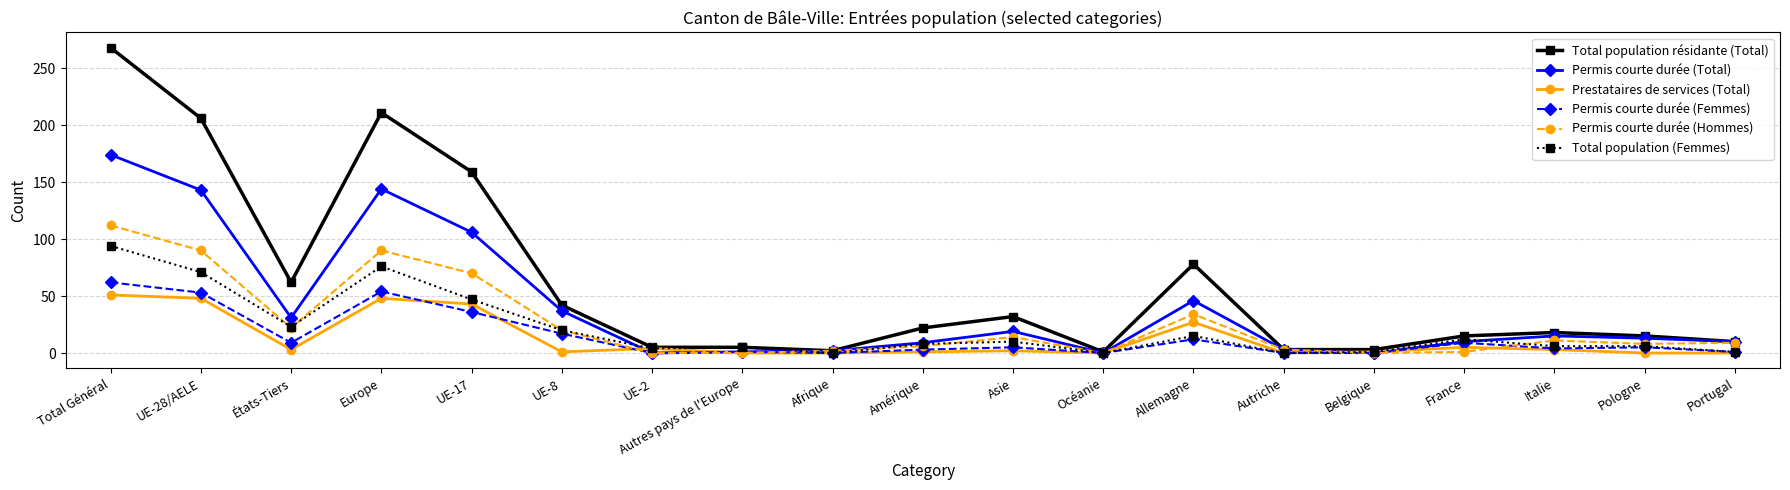

At how many categories does at least one series exceed 152?

4